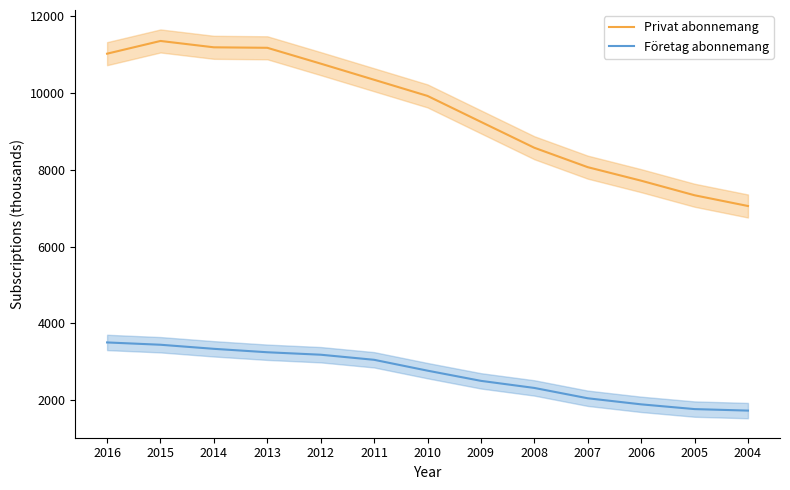

What is the average value of the Företag abonnemang series?

2676.2